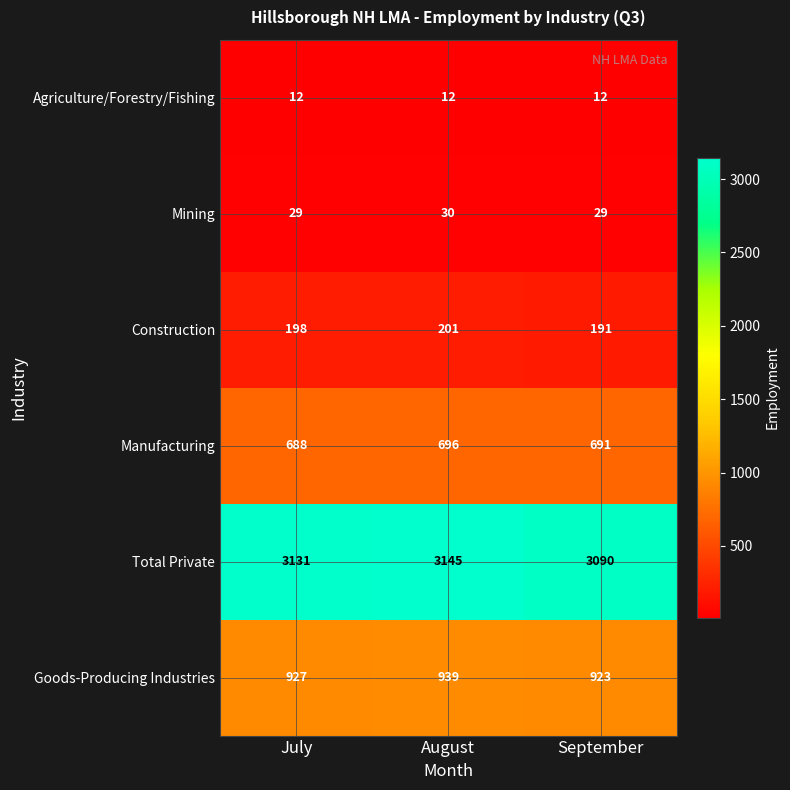

Which category has the highest value across all series?

August